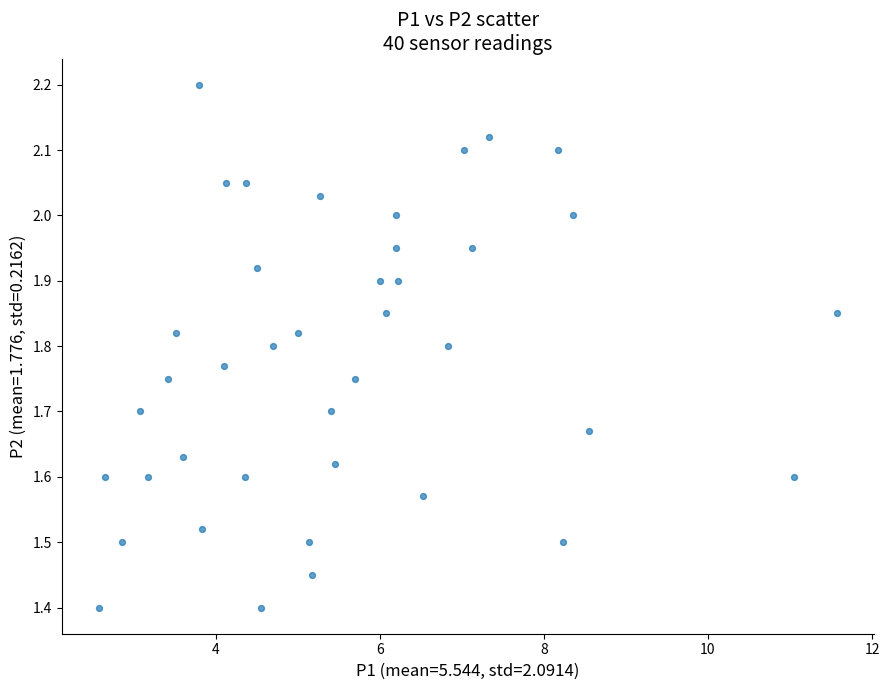

What is the range of Y values (max minus min)?

0.8